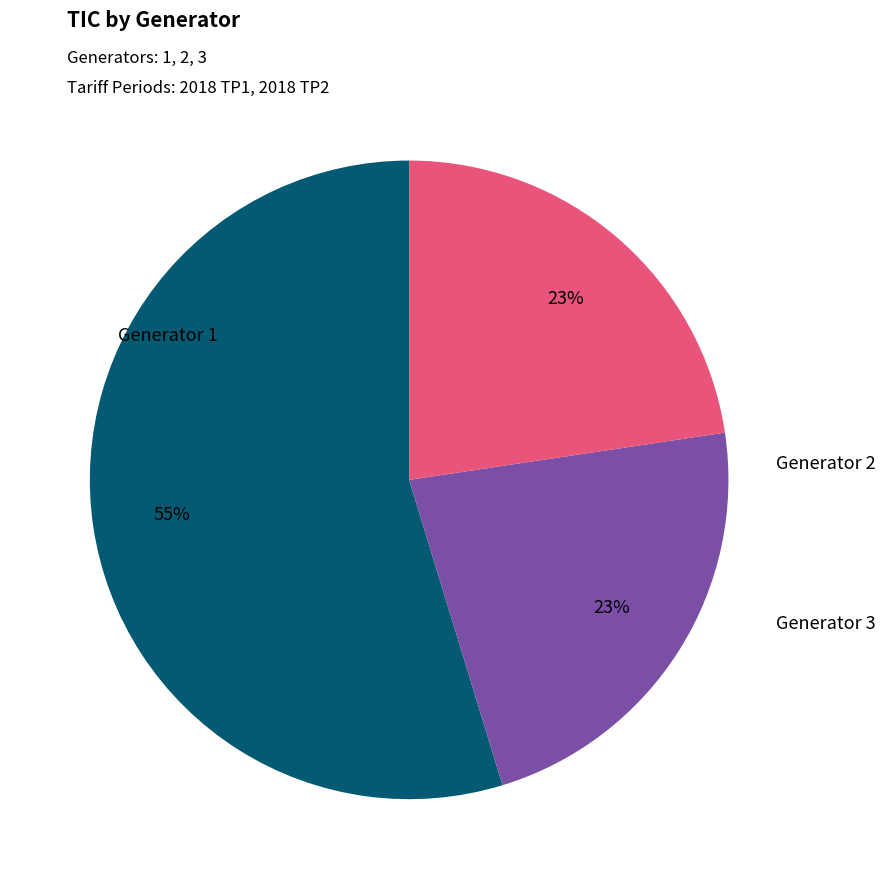

Is the sum of Generator 1 and Generator 3 greater than half?

Yes